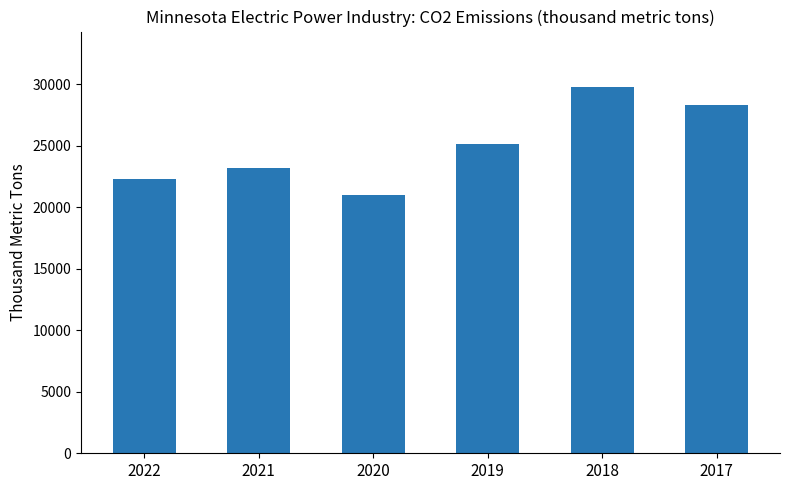

Between 2020 and 2021, which is larger?

2021